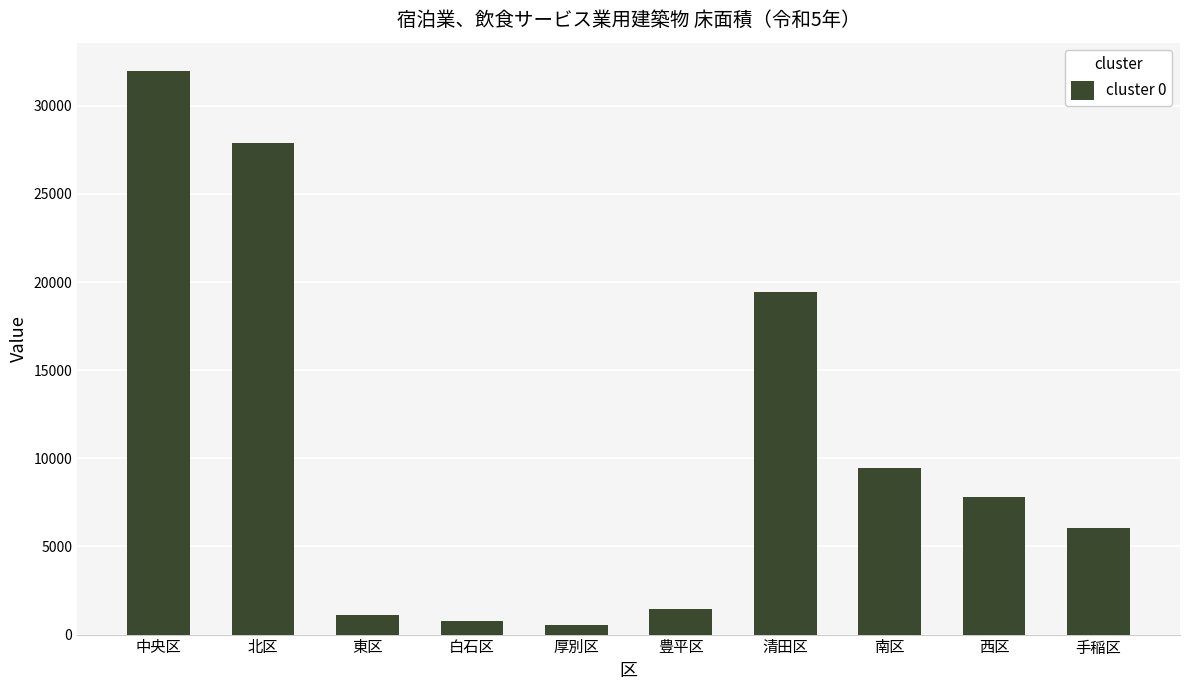

Are the bars grouped side by side (vs. stacked)?

No